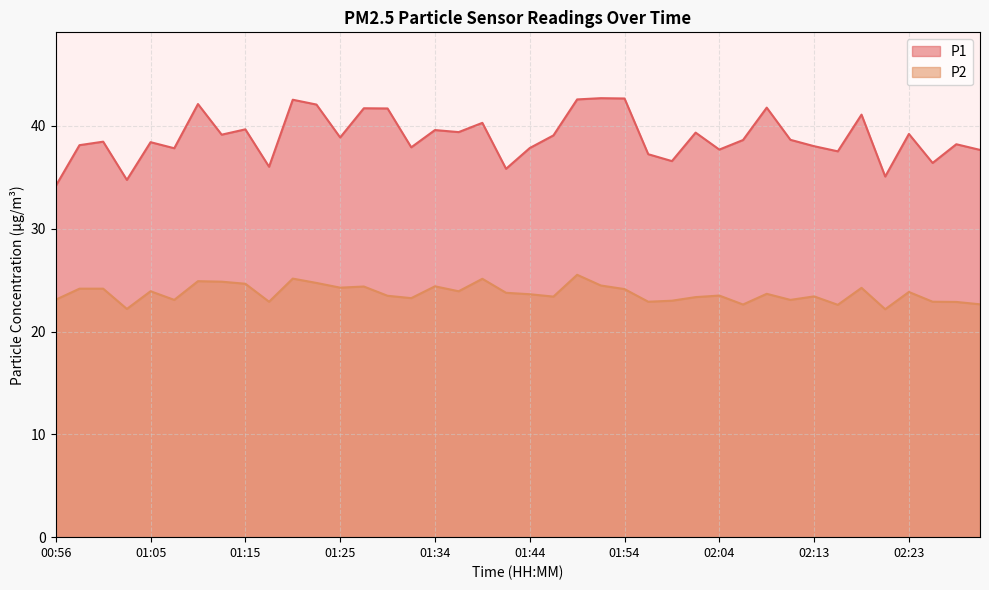

List the series in order of their overall mean, lowest first.

P2, P1